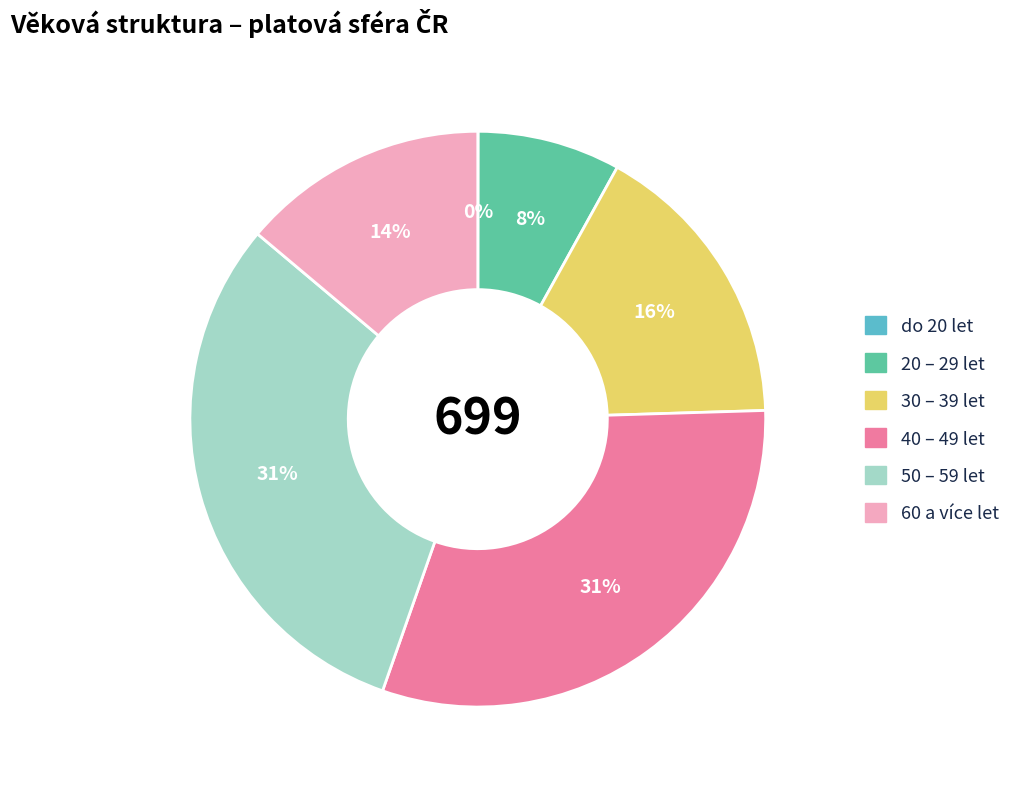

Is 60 a více let the majority of the pie?

No